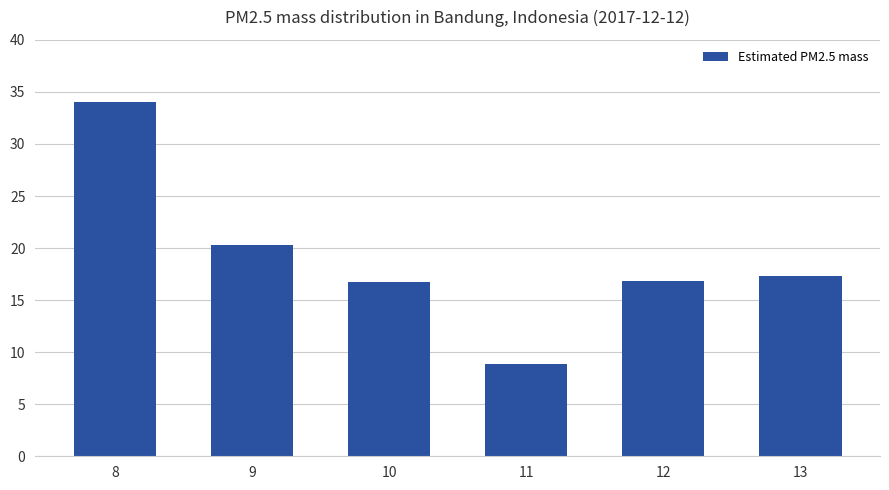

Which label corresponds to the largest value in the chart?

8